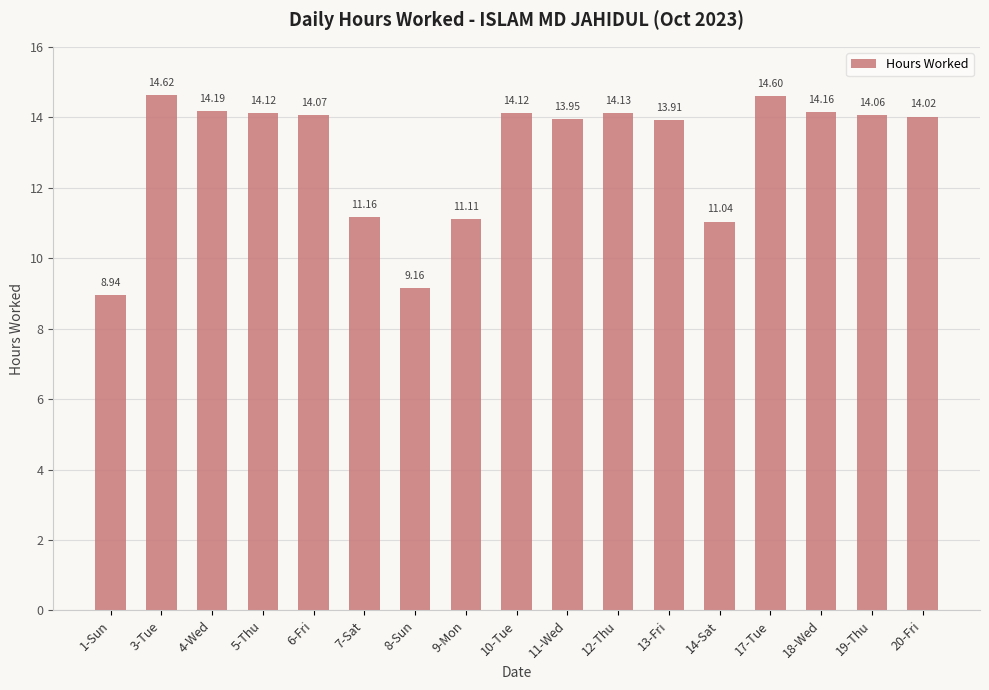

Approximately how many times larger is the value at 19-Thu compared to 20-Fri?

1.0